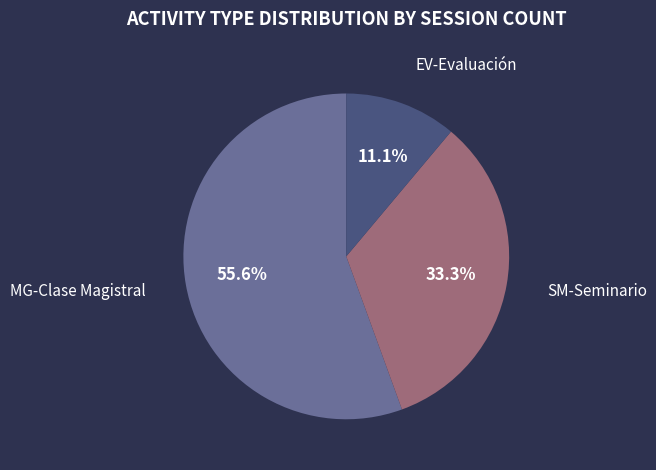

How many slices are in this pie chart?

3